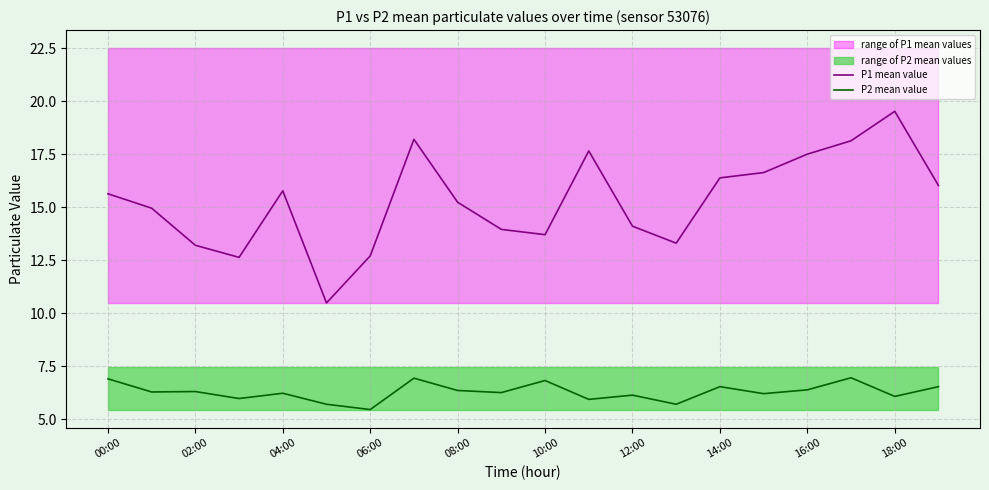

What is the value of the P2 mean value point at the 7th from the left?

5.5